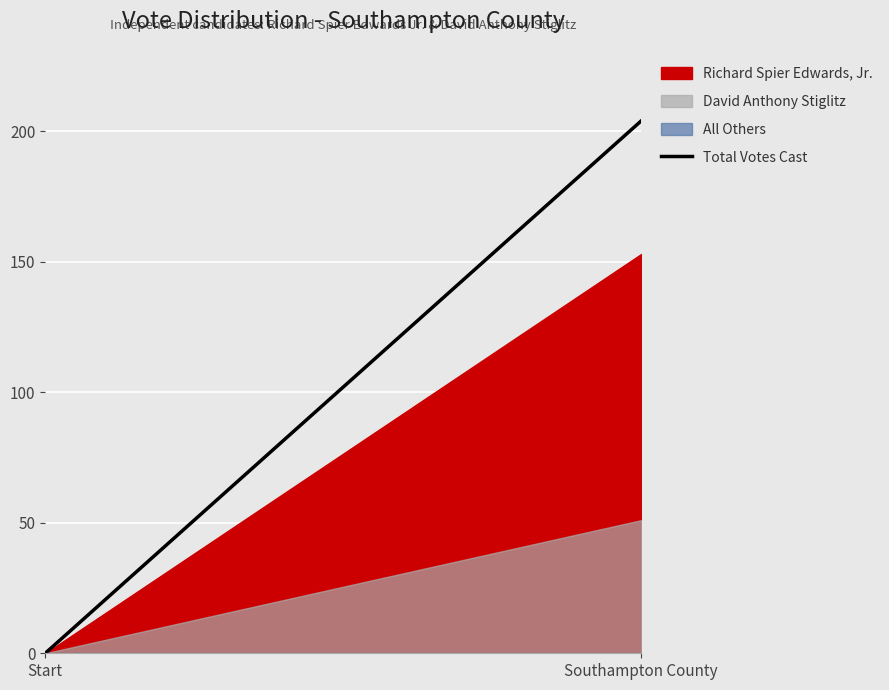

What position from the left is Southampton County?

2